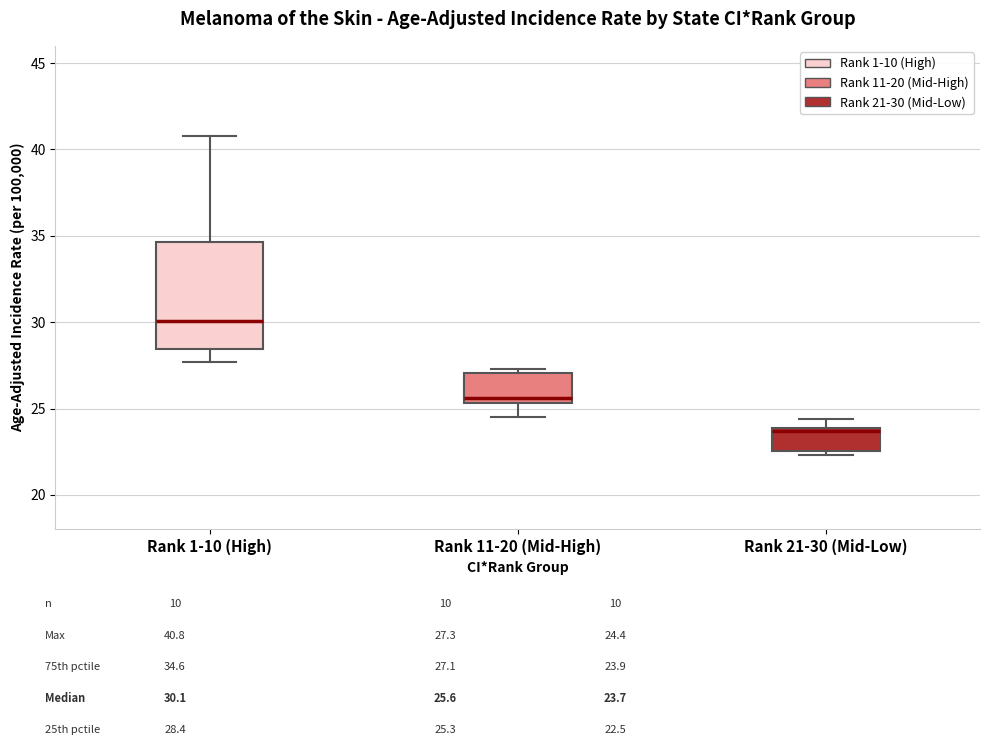

Which box has the lowest median line?

Rank 21-30 (Mid-Low)